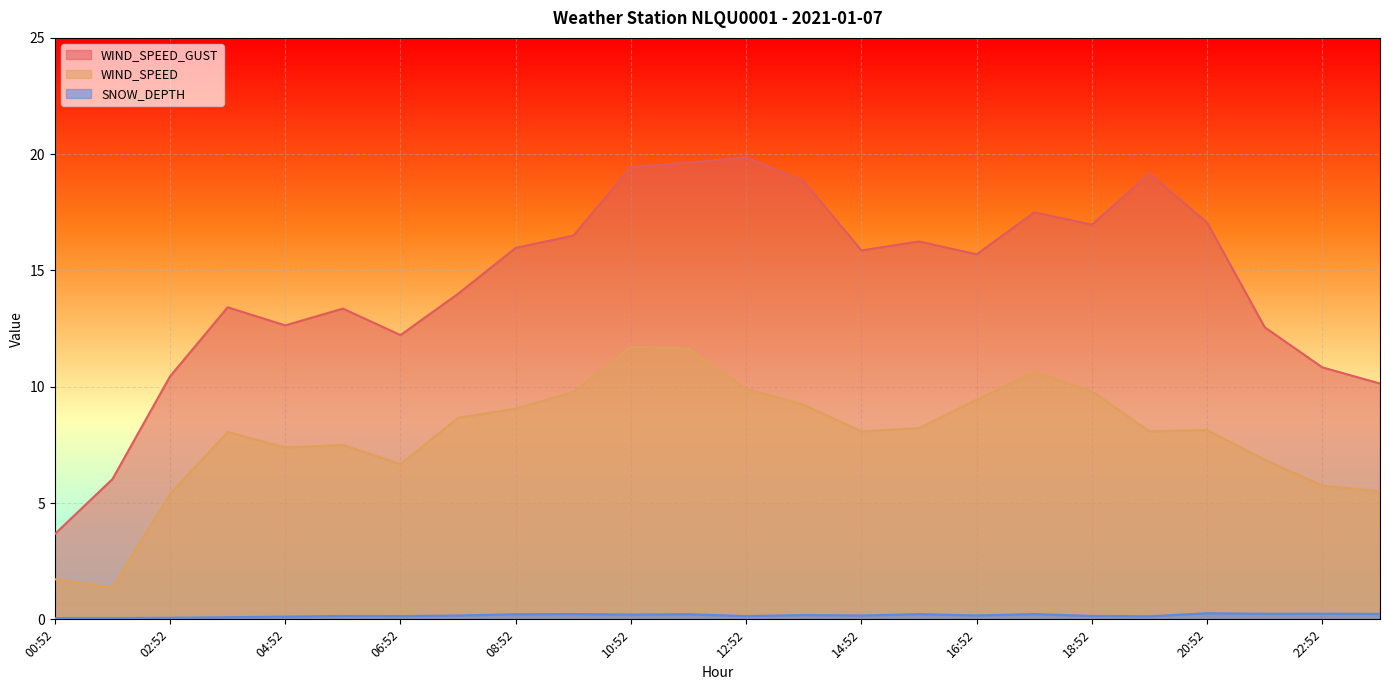

What is the average value of the WIND_SPEED series?

7.9